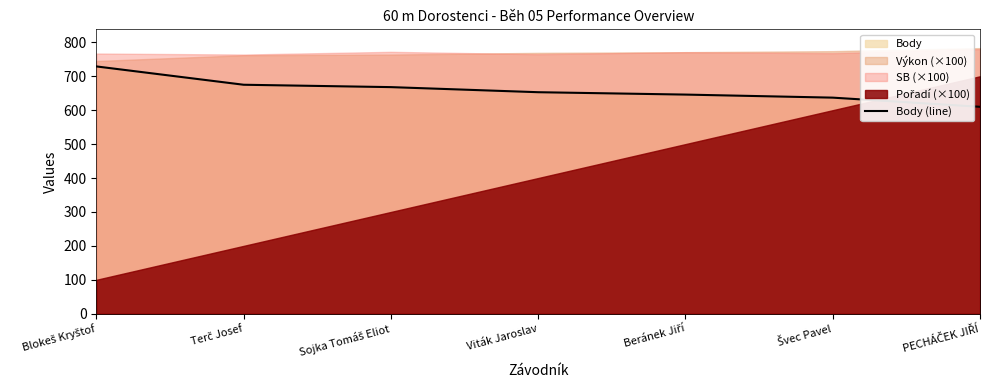

How many values are below 653?

3